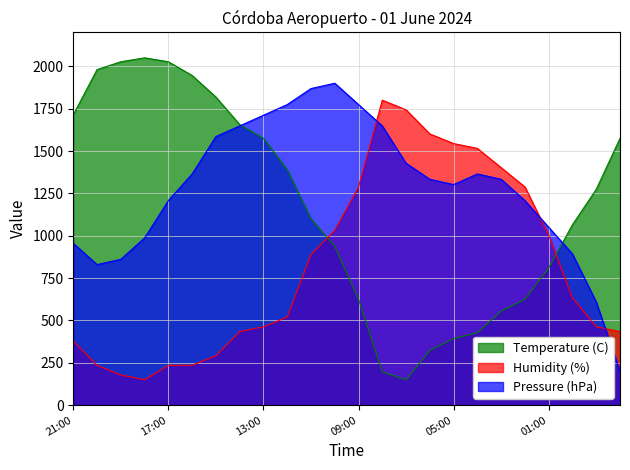

What is the difference between the second highest and second lowest values in the Pressure (hPa) series?

1259.3